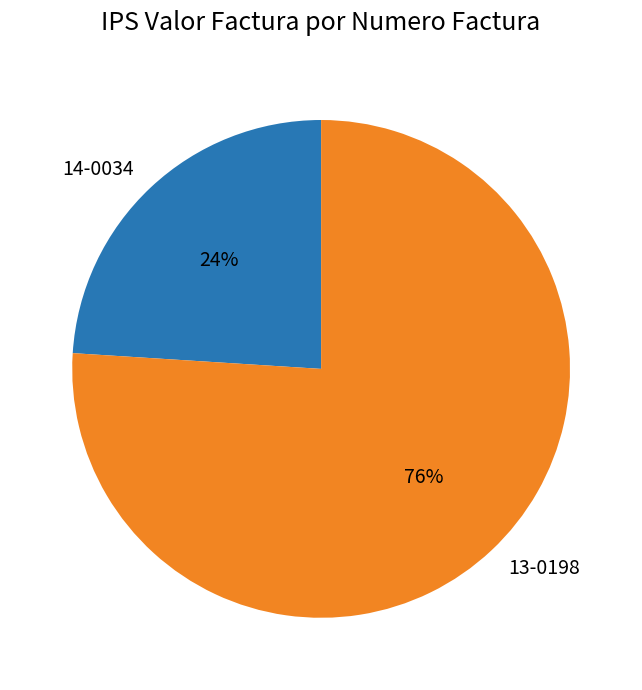

Do 14-0034 and 13-0198 together represent more than half of the pie?

Yes